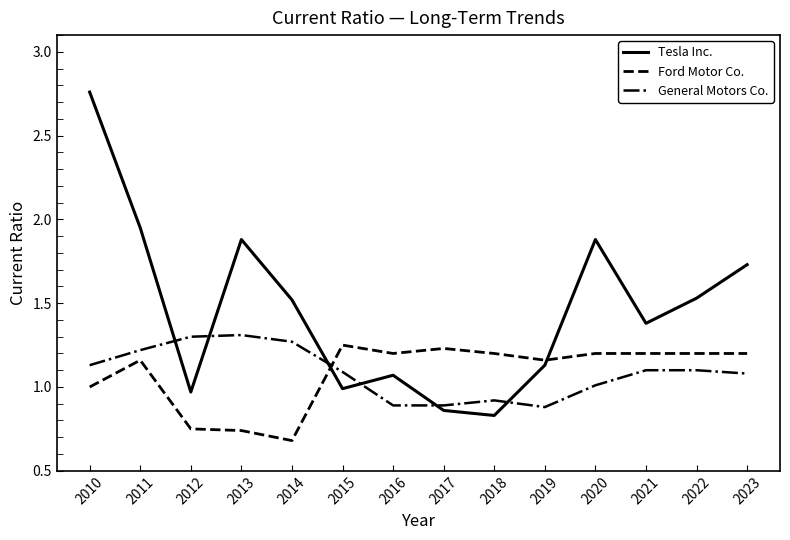

What are all the series names shown in the legend?

Tesla Inc., Ford Motor Co., General Motors Co.